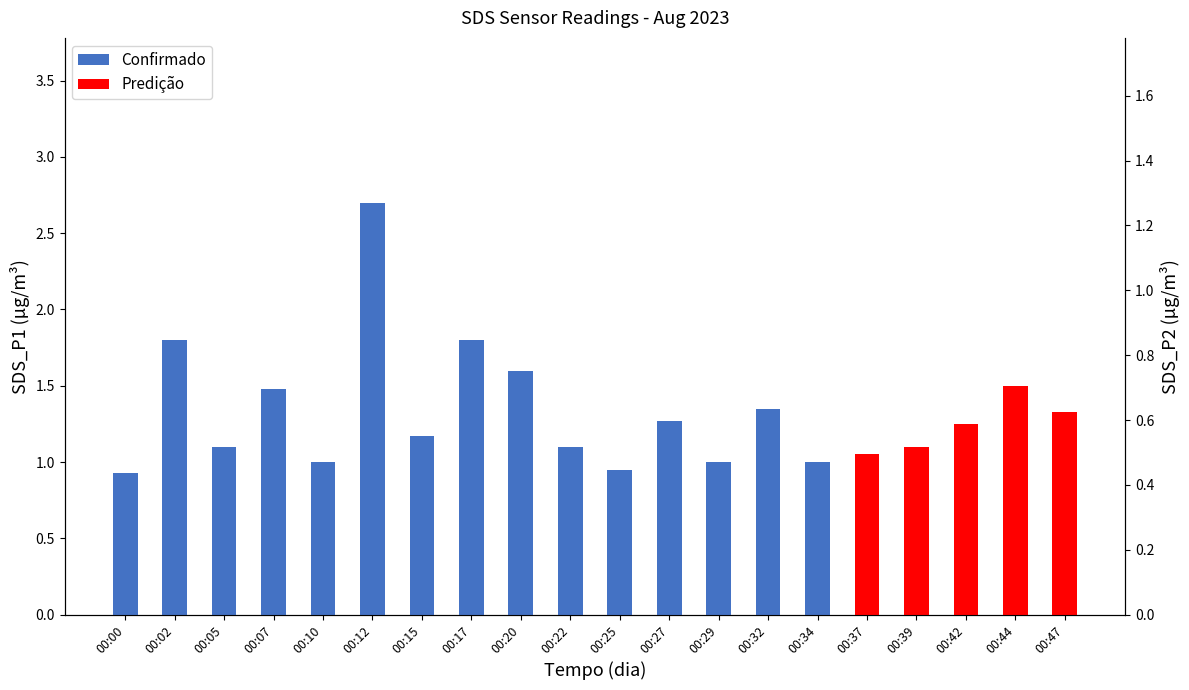

True or false: the data shows 0.7 at 00:22.

False